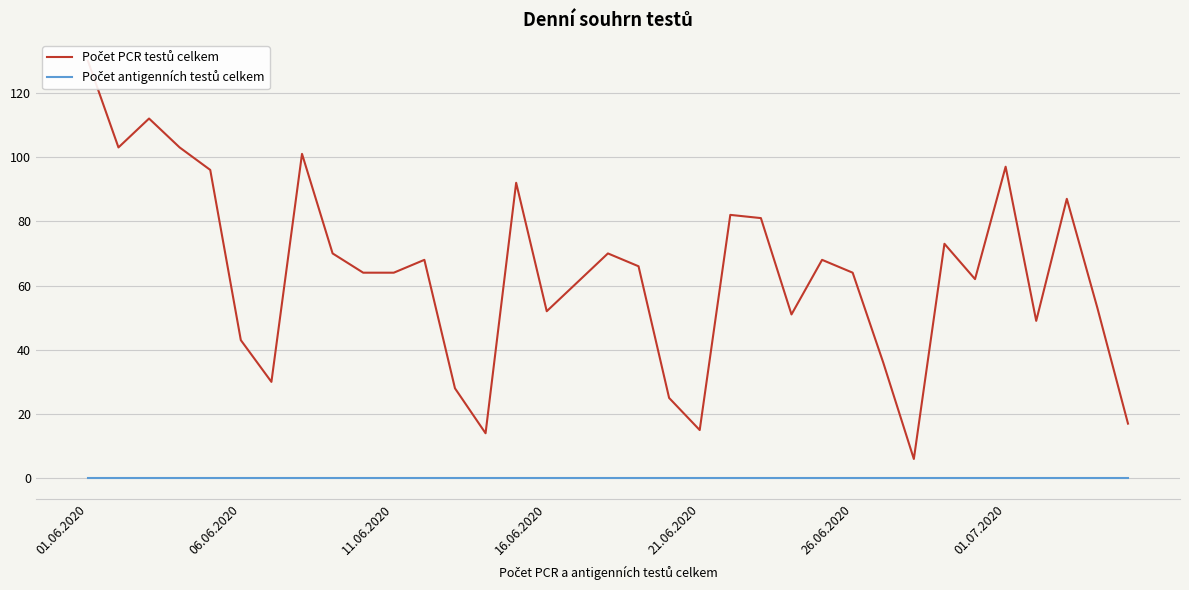

True or false: Počet antigenních testů celkem and Počet PCR testů celkem cross at least once.

False